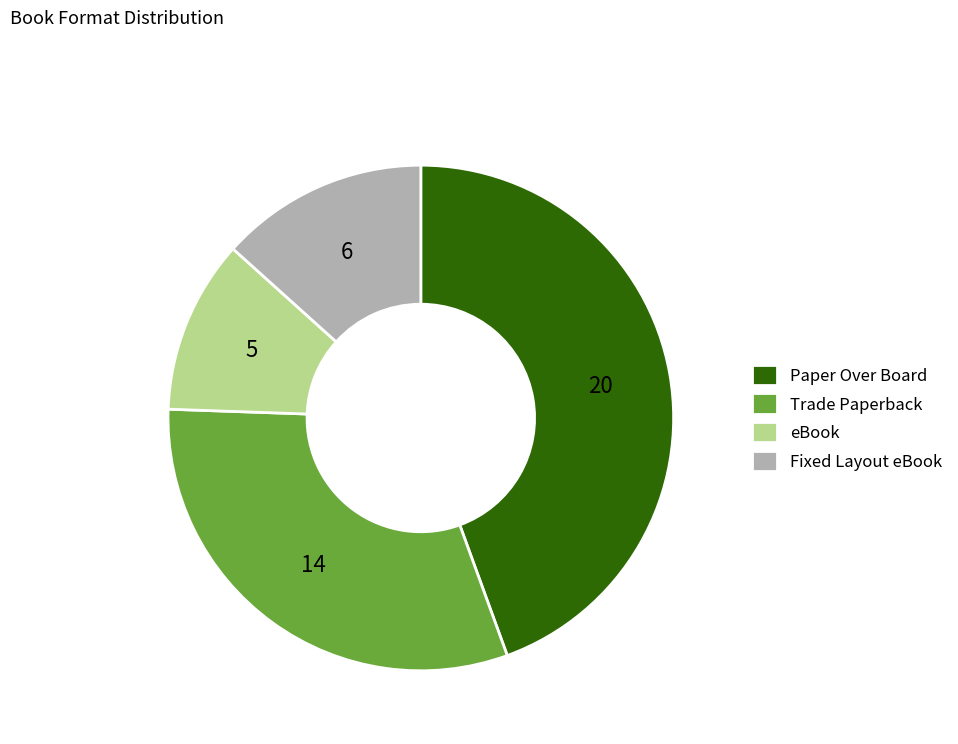

Does eBook account for over 50% of the chart?

No